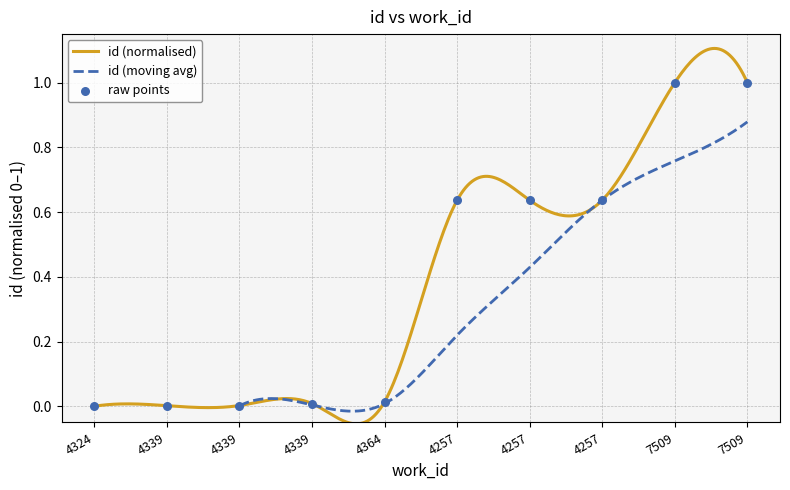

What is the ratio of the value at 7509 to the value at 7509?

1.0